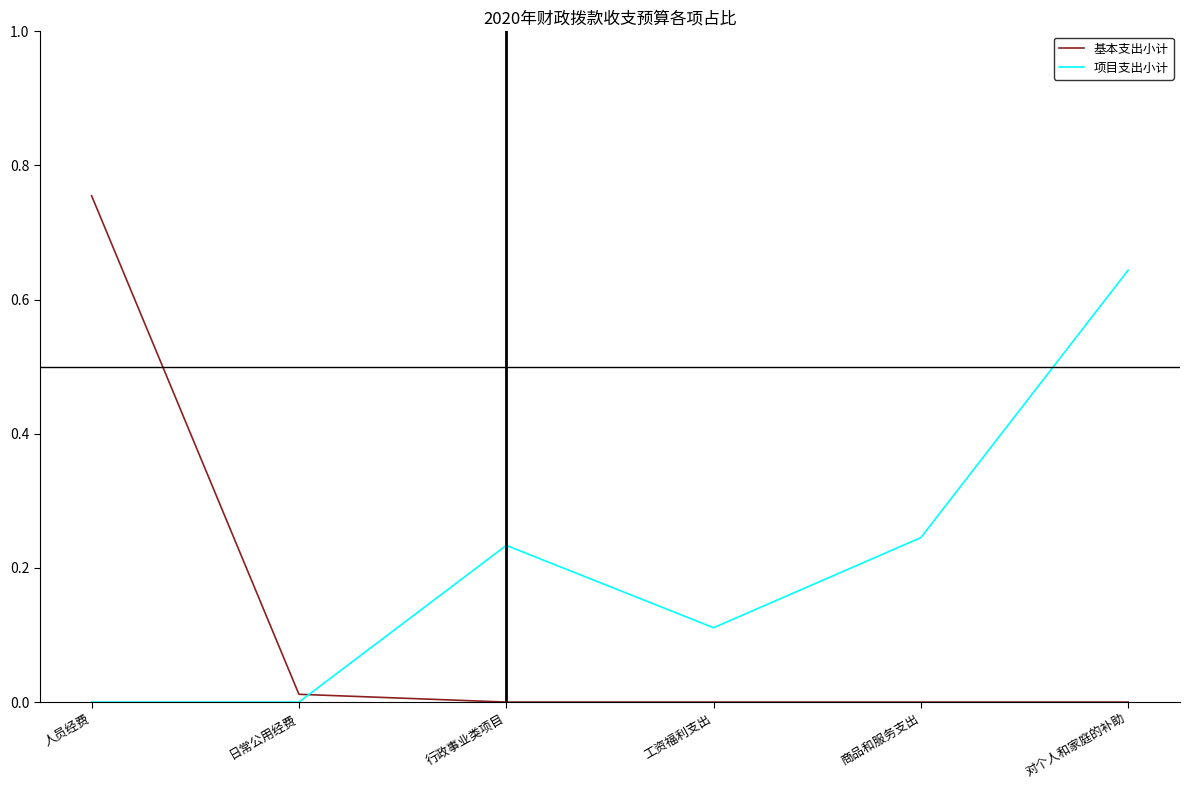

Which category has the highest value in the 基本支出小计 series?

人员经费